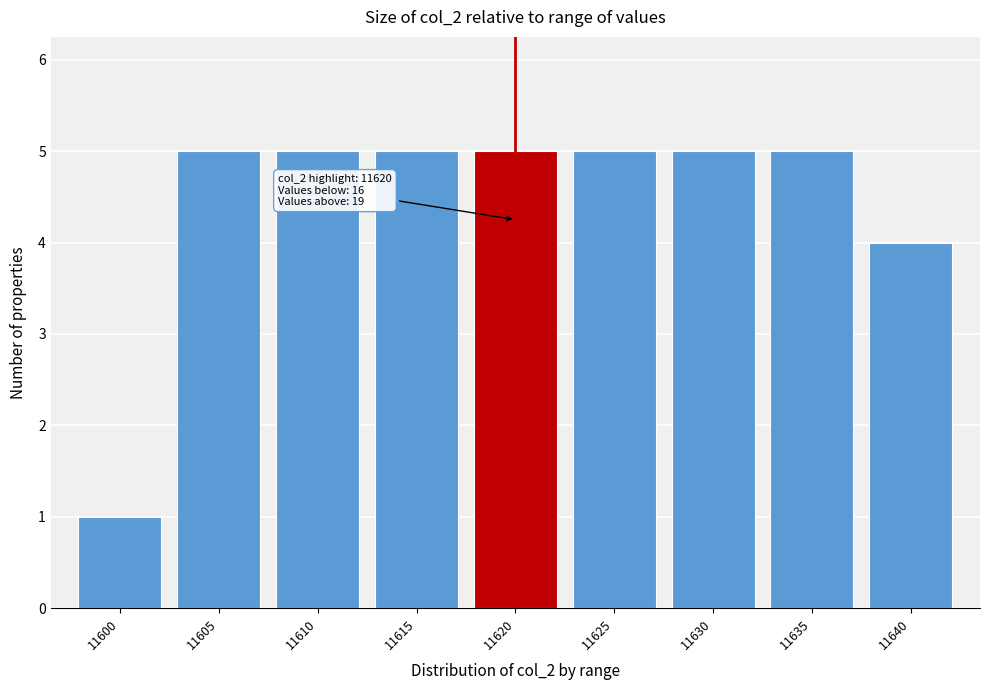

Reading right to left, what are all the values shown in this chart?

11640=4	11635=5	11630=5	11625=5	11620=5	11615=5	11610=5	11605=5	11600=1